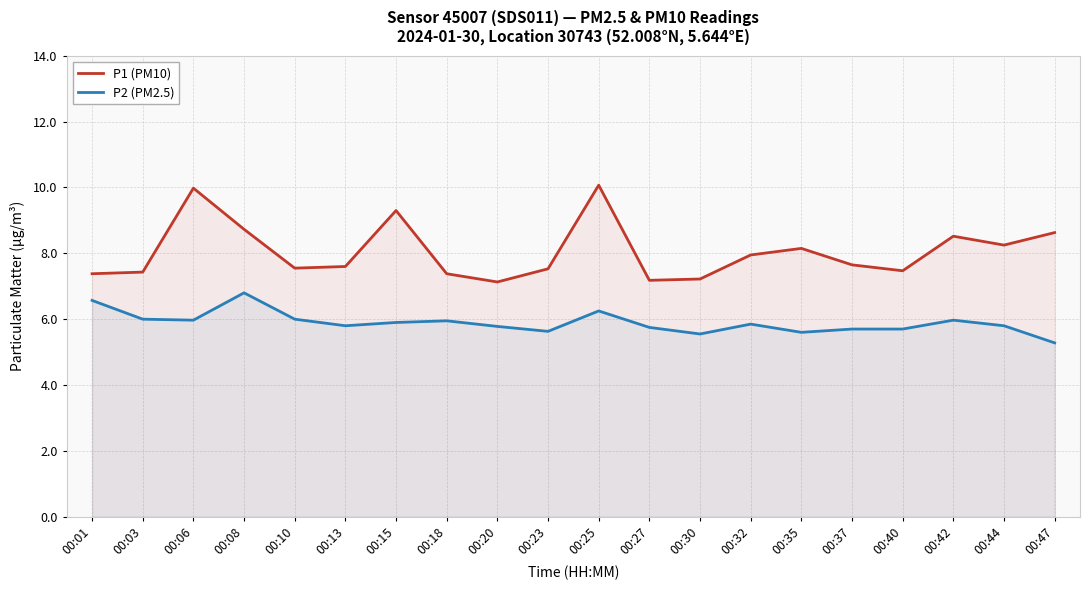

True or false: P1 (PM10) and P2 (PM2.5) cross at least once.

False